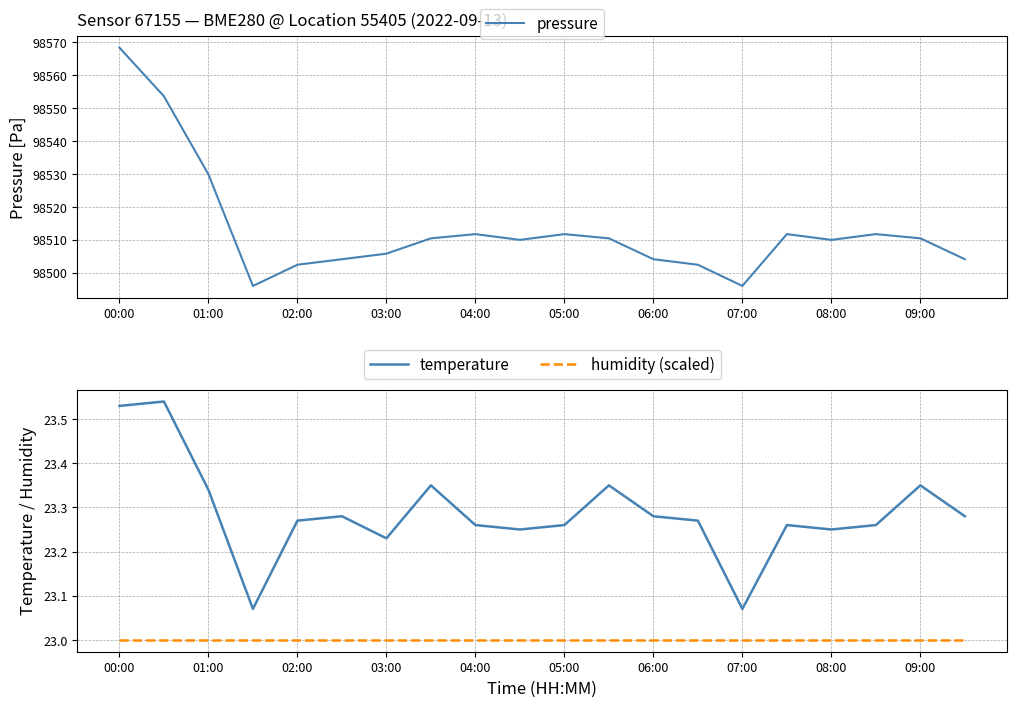

At which label is pressure closest to 98532?

01:00